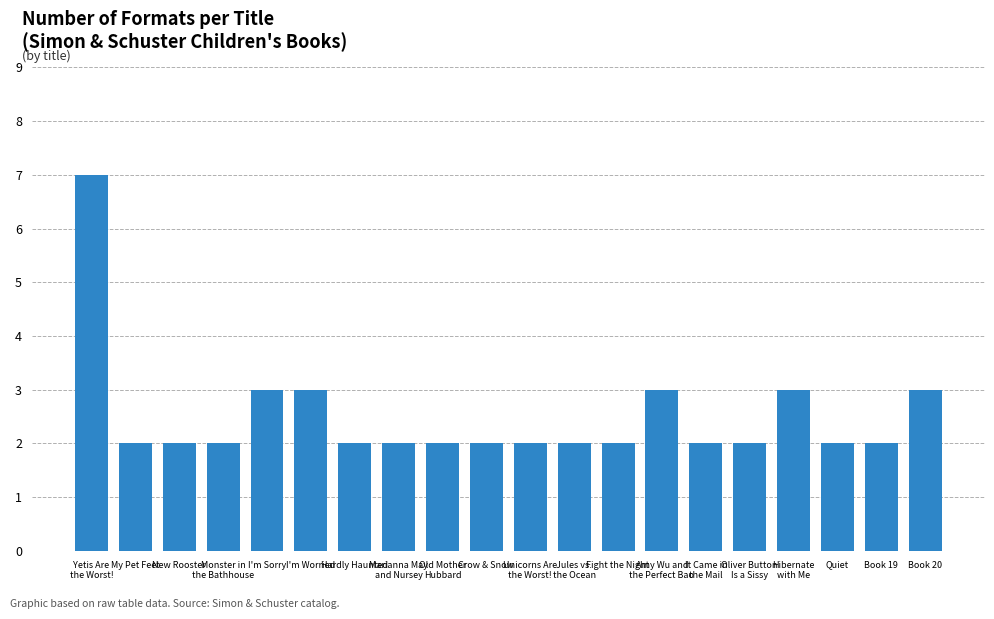

Count the number of categories in the chart.

20